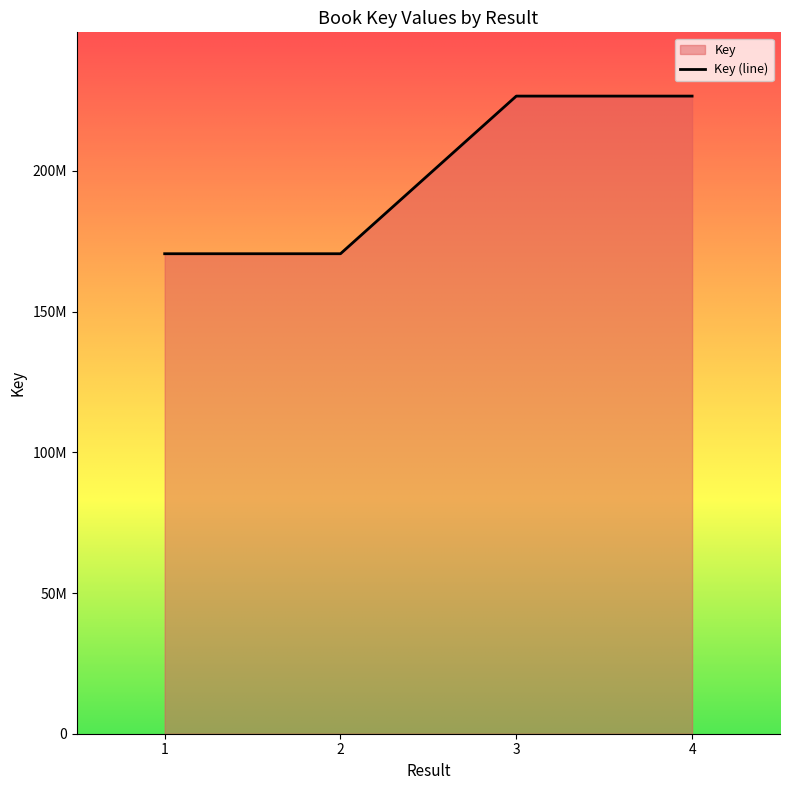

What is the difference between the maximum and minimum values?

56013425